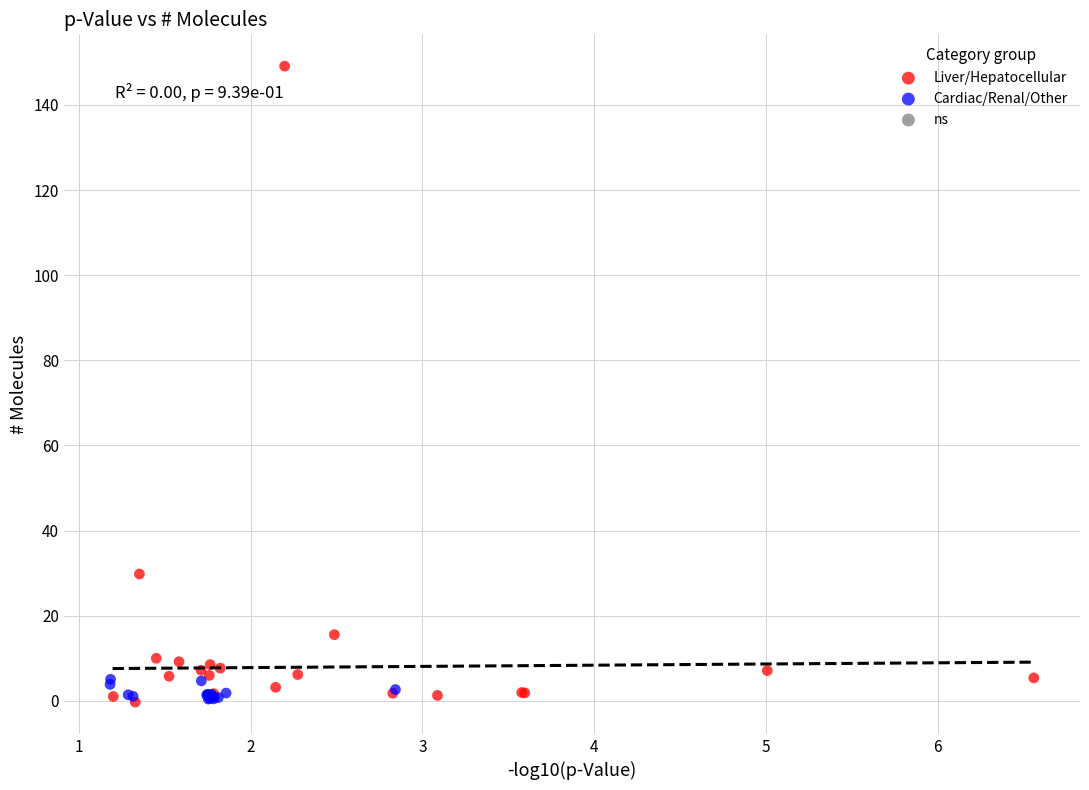

Which series contains the highest Y value?

Liver/Hepatocellular